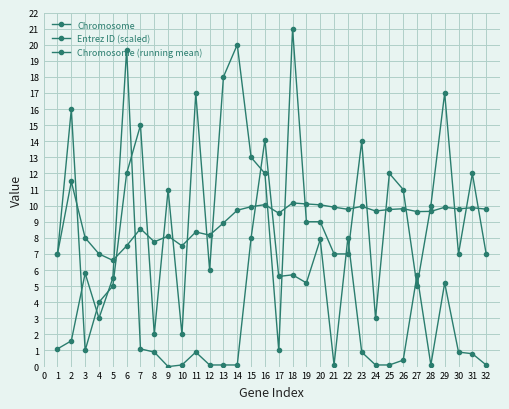

True or false: Chromosome has more than 2 interior local peaks.

True